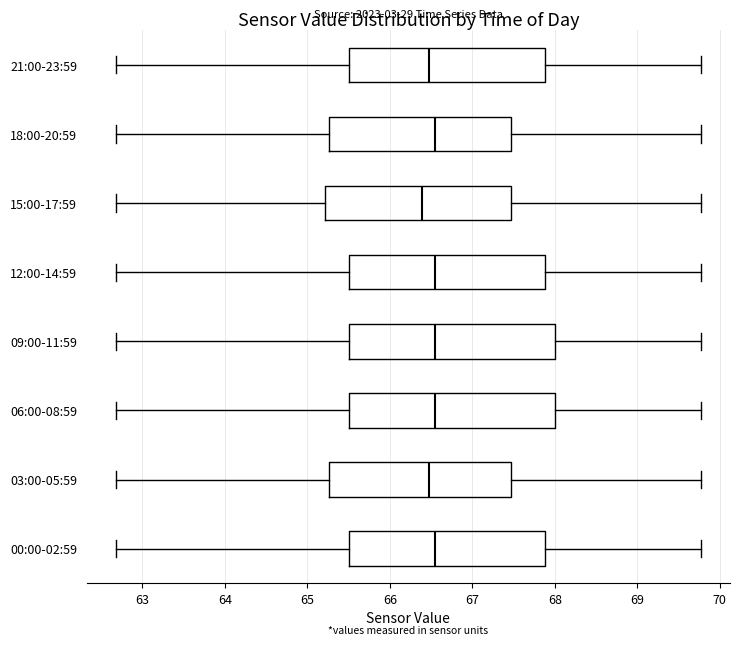

Reading bottom to top, transcribe this box plot: for each box, give where its median line is, the range the box spans, and where its two whiskers end, as read against the x-axis. The values are not printed on the chart, so give them approximately, as read against the axis.

00:00-02:59: median 66.6, box 65.5 to 67.9, whiskers 62.7 to 69.8
03:00-05:59: median 66.5, box 65.3 to 67.5, whiskers 62.7 to 69.8
06:00-08:59: median 66.6, box 65.5 to 68.0, whiskers 62.7 to 69.8
09:00-11:59: median 66.6, box 65.5 to 68.0, whiskers 62.7 to 69.8
12:00-14:59: median 66.6, box 65.5 to 67.9, whiskers 62.7 to 69.8
15:00-17:59: median 66.4, box 65.2 to 67.5, whiskers 62.7 to 69.8
18:00-20:59: median 66.6, box 65.3 to 67.5, whiskers 62.7 to 69.8
21:00-23:59: median 66.5, box 65.5 to 67.9, whiskers 62.7 to 69.8